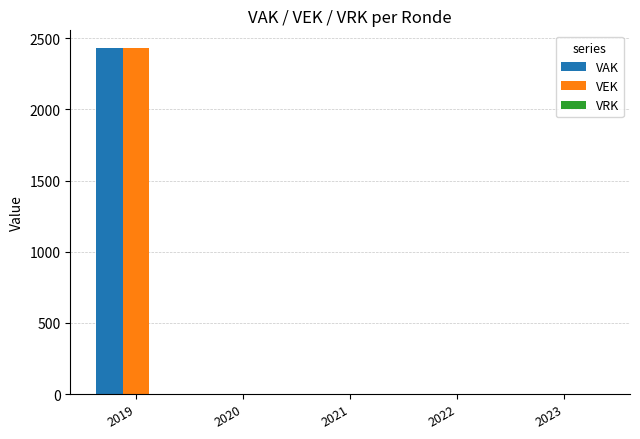

At which category is the sum across all series the highest?

2019